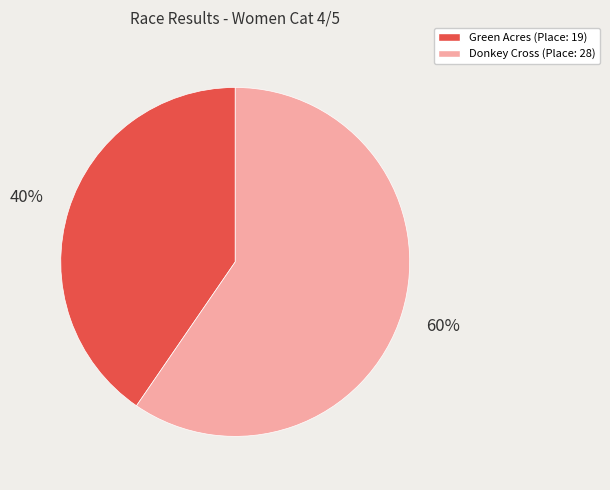

Is there any slice that represents more than half of the pie?

Yes